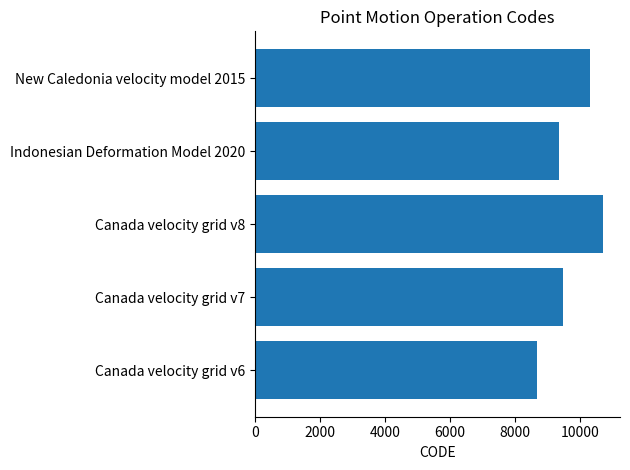

Reading top to bottom, extract all data points from this chart.

10323	9375	10707	9483	8676